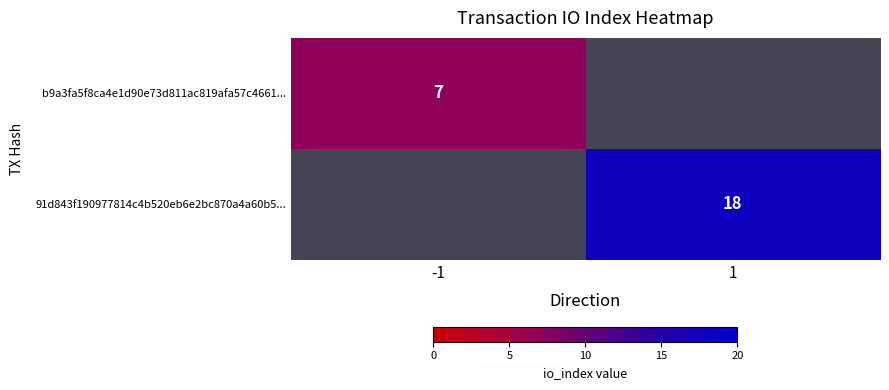

The b9a3fa5f8ca4e1d90e73d811ac819afa57c4661... series shows 11 at -1. True or false?

False